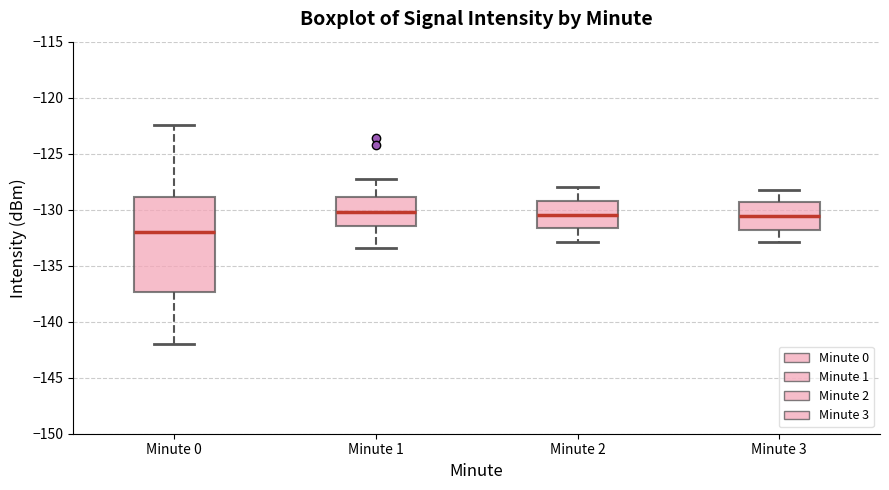

Reading left to right, read every box against the y-axis: the position of its median line, the range the box covers, and the ends of its whiskers. The values are not printed on the chart, so give them approximately, as read against the axis.

Minute 0: median -132.0, box -137.5 to -129.0, whiskers -142.0 to -122.5
Minute 1: median -130.0, box -131.5 to -129.0, whiskers -133.5 to -127.0
Minute 2: median -130.5, box -131.5 to -129.5, whiskers -133.0 to -128.0
Minute 3: median -130.5, box -132.0 to -129.5, whiskers -133.0 to -128.0